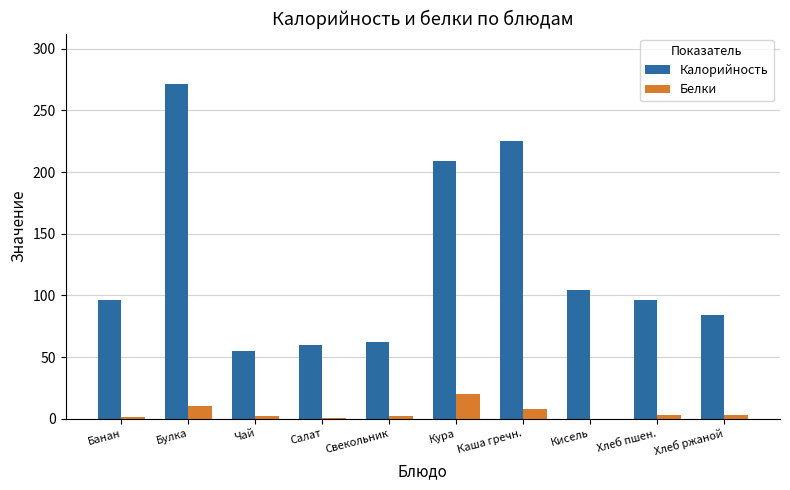

What is the sum of all Белки values?

50.0